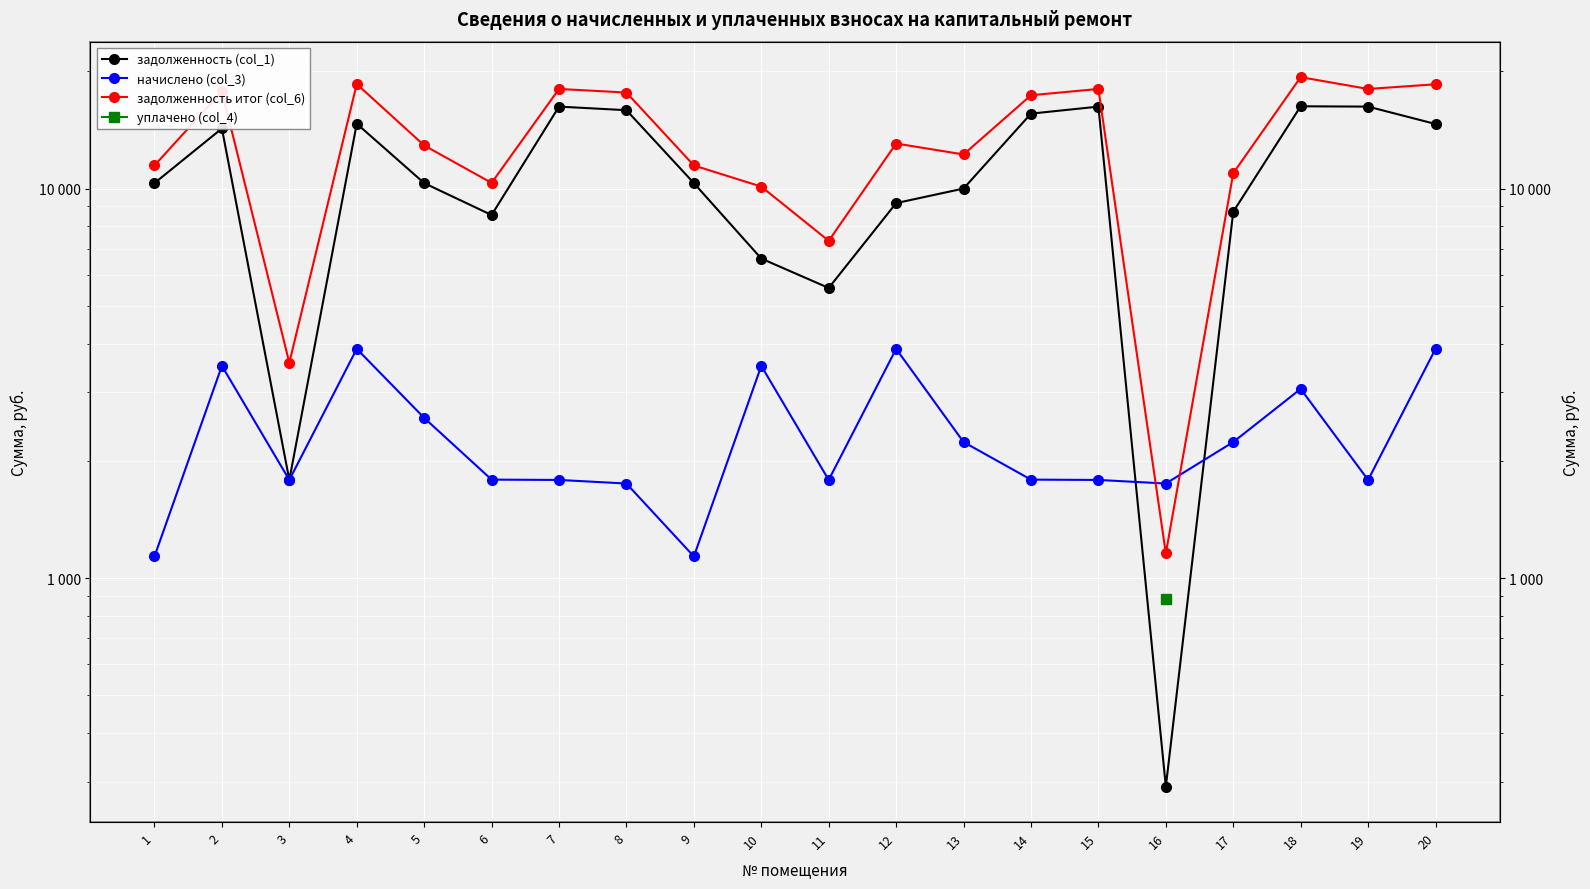

What is the difference between the maximum and minimum values in the начислено (col_3) series?

2740.5